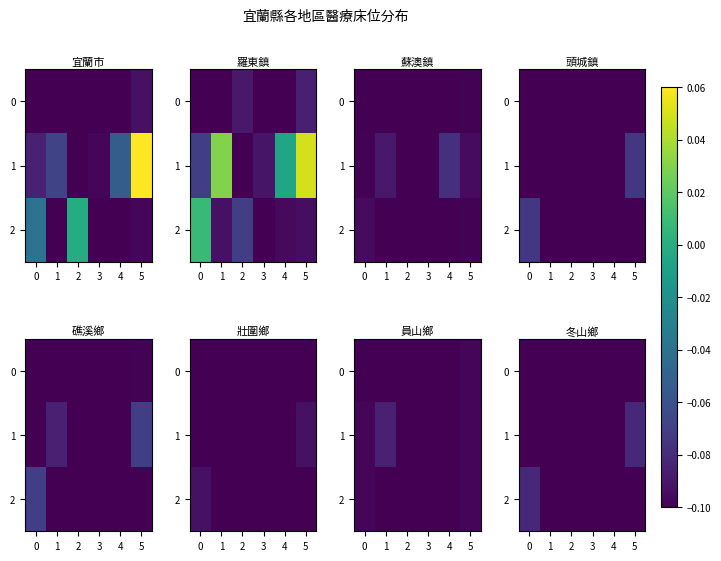

What is the sum of the 2 values at 4 and 2?

-0.2